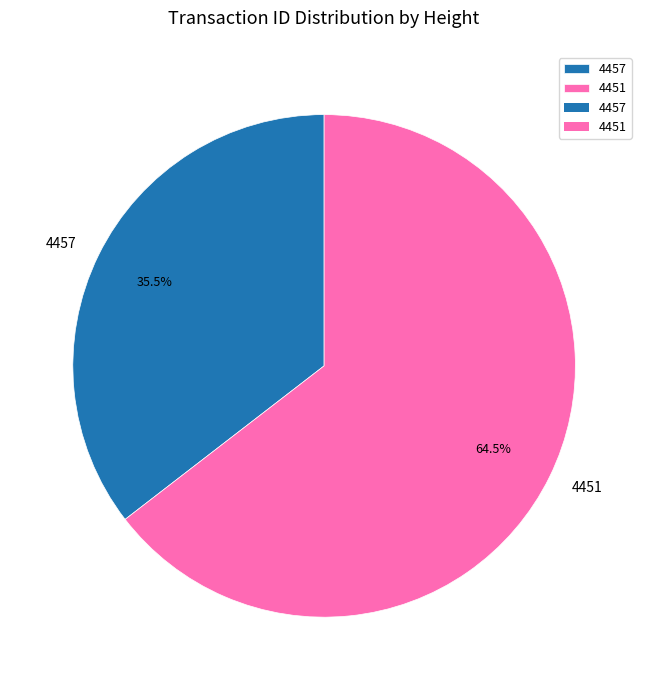

Rank the categories by value from highest to lowest.

4451, 4457